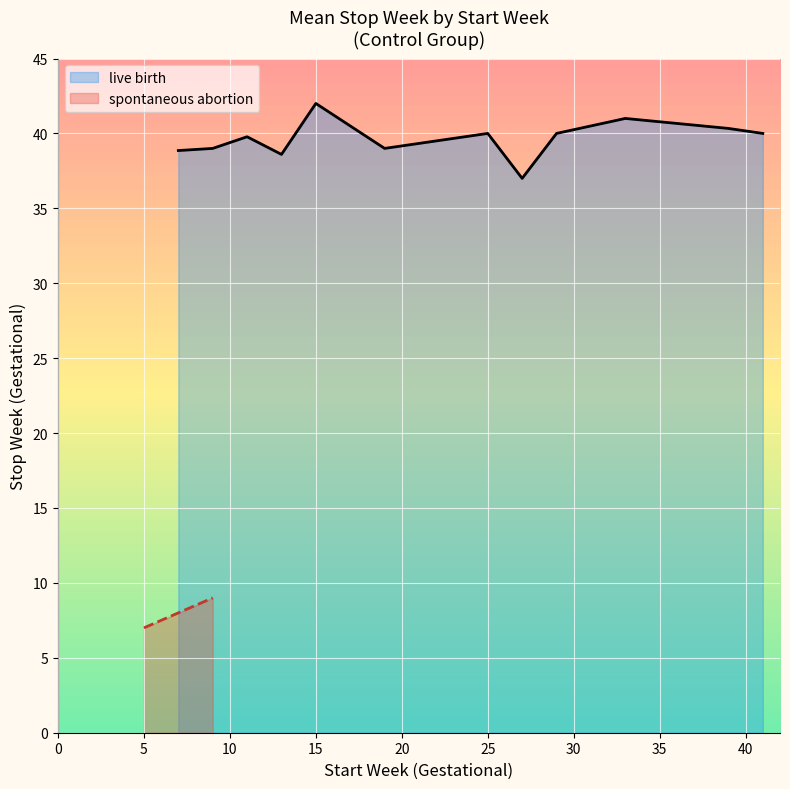

The value of live birth at 25 is 40.0. True or false?

True